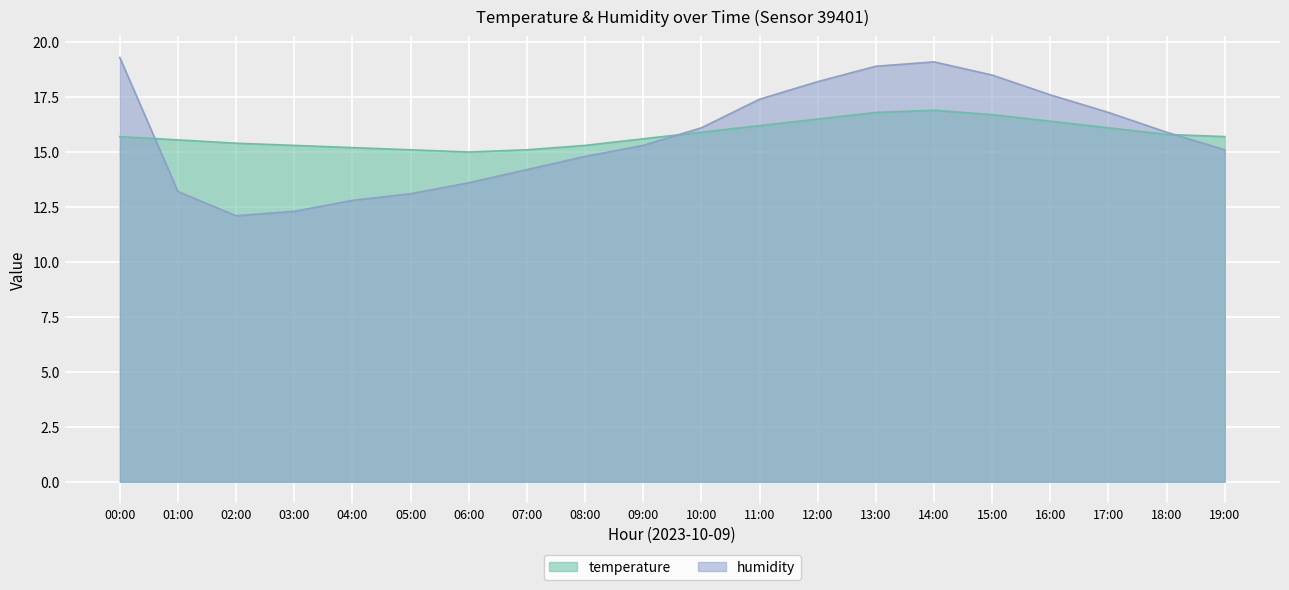

Reading left to right, list all the values displayed in this chart.

temperature: 00:00=15.7	01:00=15.6	02:00=15.4	03:00=15.3	04:00=15.2	05:00=15.1	06:00=15.0	07:00=15.1	08:00=15.3	09:00=15.6	10:00=15.9	11:00=16.2	12:00=16.5	13:00=16.8	14:00=16.9	15:00=16.7	16:00=16.4	17:00=16.1	18:00=15.8	19:00=15.7
humidity: 00:00=19.3	01:00=13.2	02:00=12.1	03:00=12.3	04:00=12.8	05:00=13.1	06:00=13.6	07:00=14.2	08:00=14.8	09:00=15.3	10:00=16.1	11:00=17.4	12:00=18.2	13:00=18.9	14:00=19.1	15:00=18.5	16:00=17.6	17:00=16.8	18:00=15.9	19:00=15.1